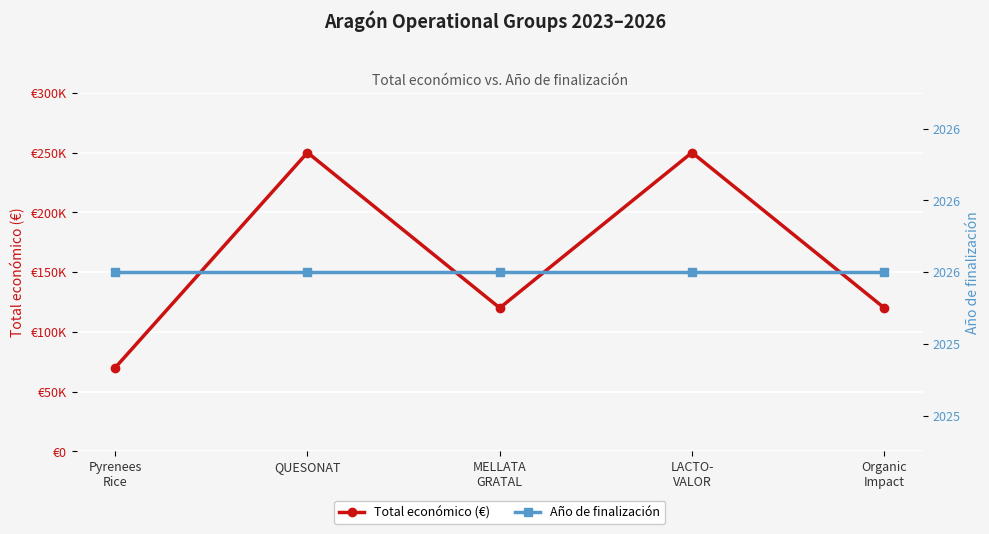

List the labels in order of Año de finalización value, largest first.

Pyrenees
Rice, QUESONAT, MELLATA
GRATAL, LACTO-
VALOR, Organic
Impact